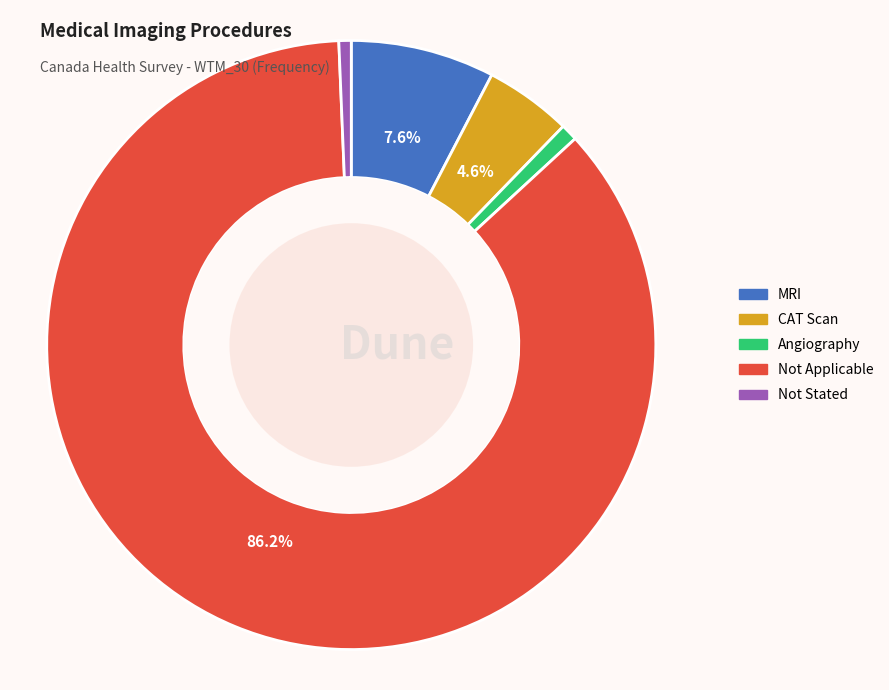

True or false: Not Stated accounts for 1% of the total.

True